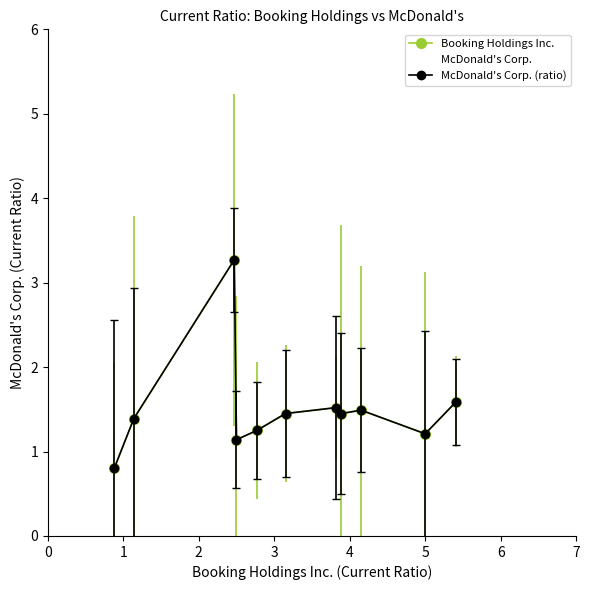

Is this an area chart (filled region under the line)?

No